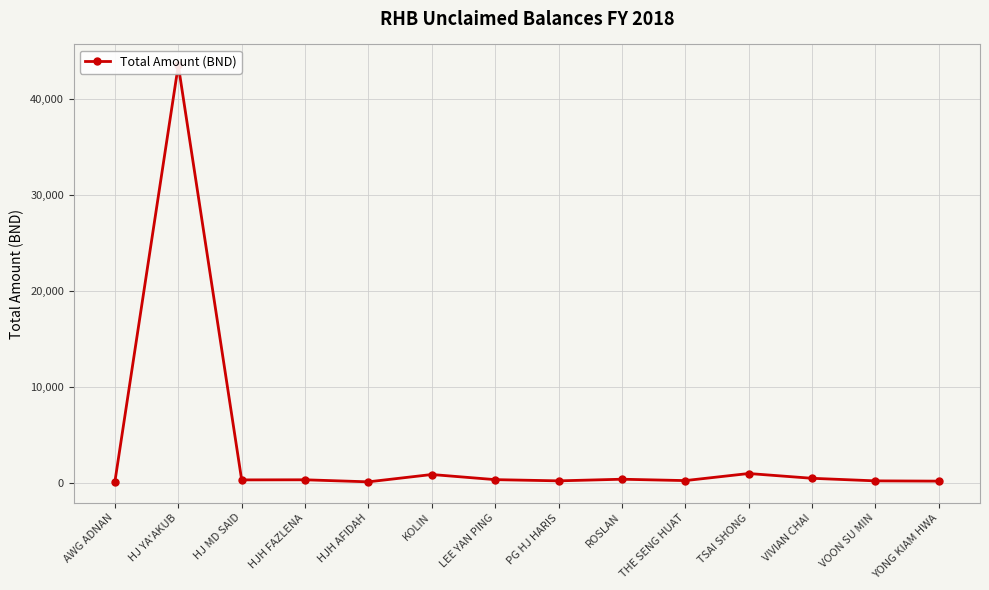

Rank the categories by value from lowest to highest.

HJH AFIDAH, AWG ADNAN, YONG KIAM HWA, VOON SU MIN, PG HJ HARIS, THE SENG HUAT, HJ MD SAID, HJH FAZLENA, LEE YAN PING, ROSLAN, VIVIAN CHAI, KOLIN, TSAI SHONG, HJ YA'AKUB